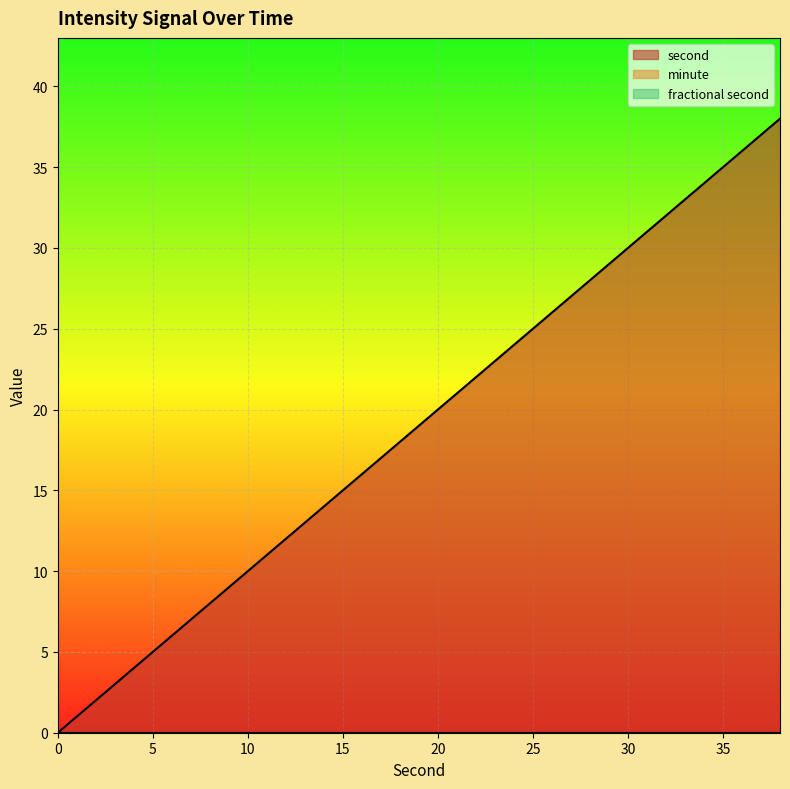

What is the sum of the second values at 12 and 26?

38